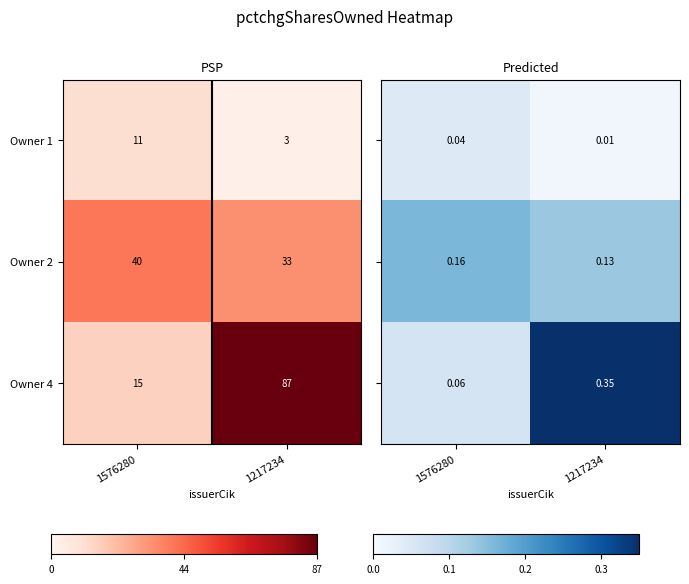

Is the value of Owner 2 at 1217234 greater than the value of Owner 4 at 1217234?

No